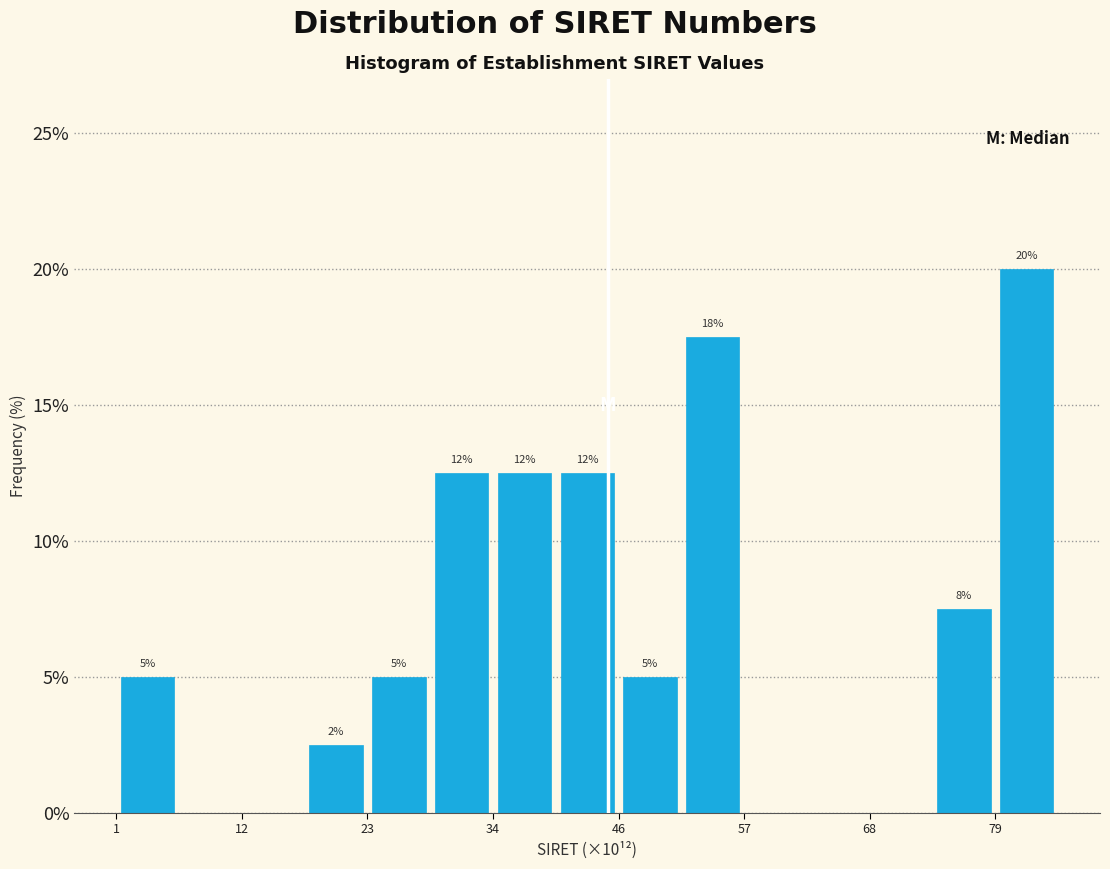

Around what value on the x-axis is the tallest bar? Give the approximate position of its centre, as read against the axis.

82